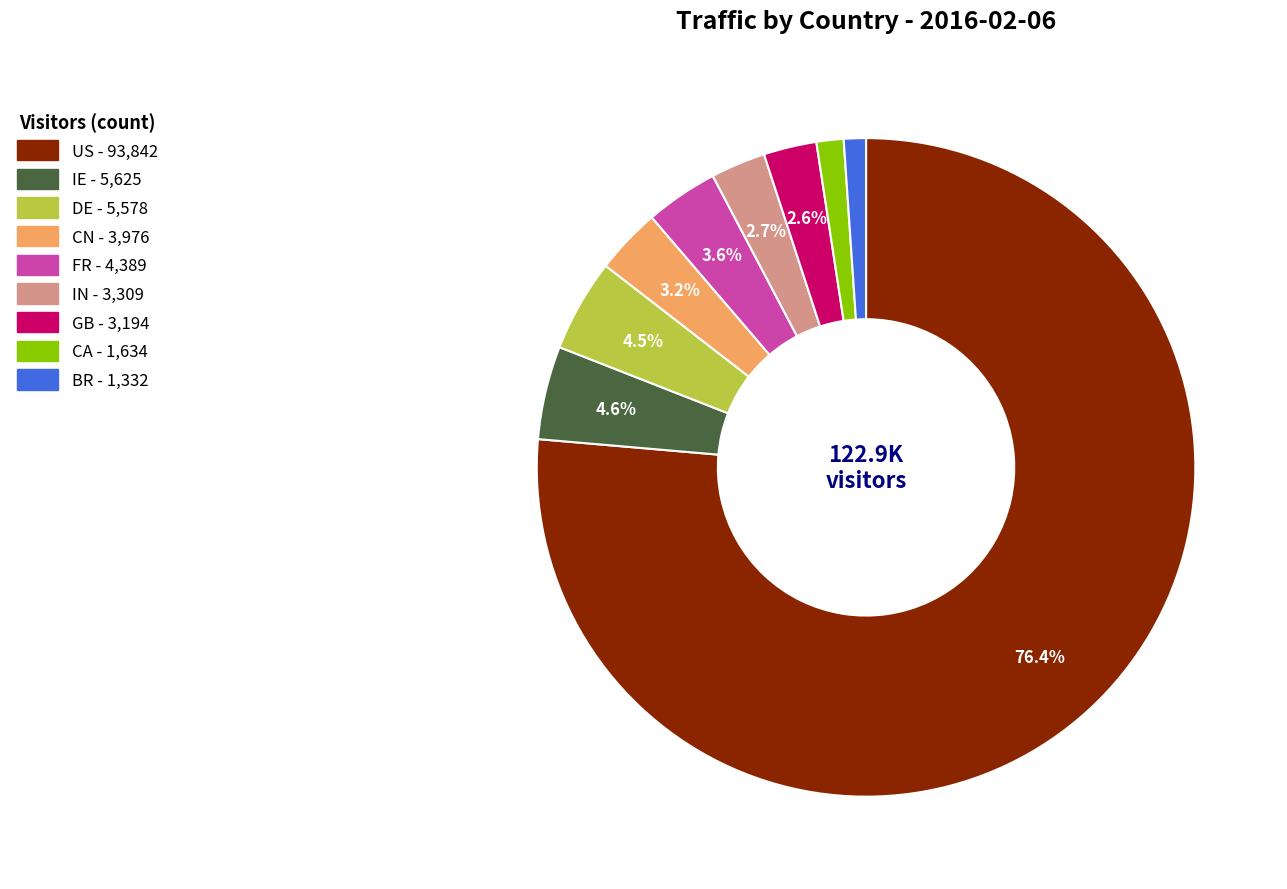

Which slice is the largest?

US